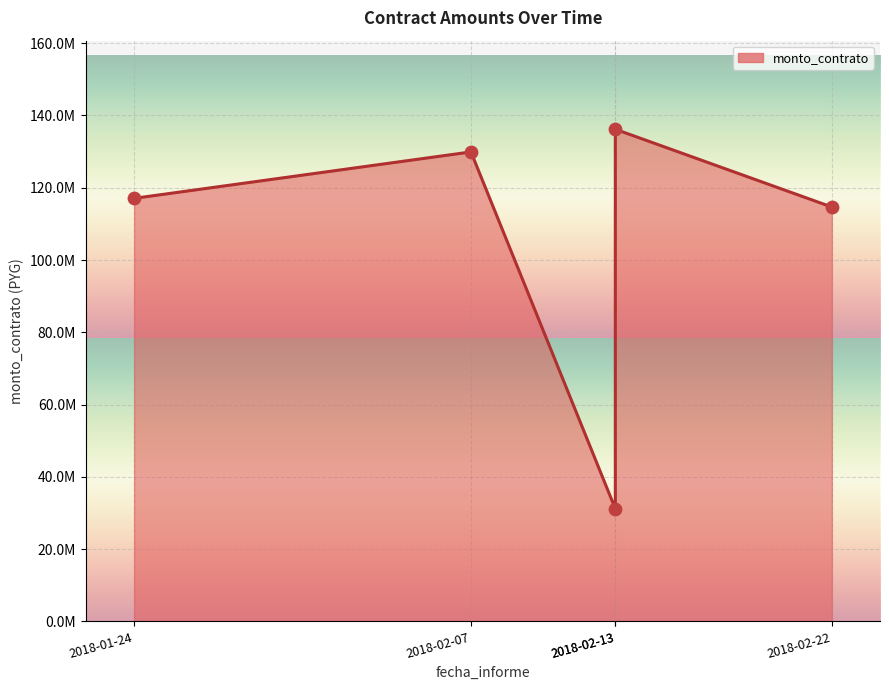

Between 2018-02-13 and 2018-02-13, which is larger?

2018-02-13